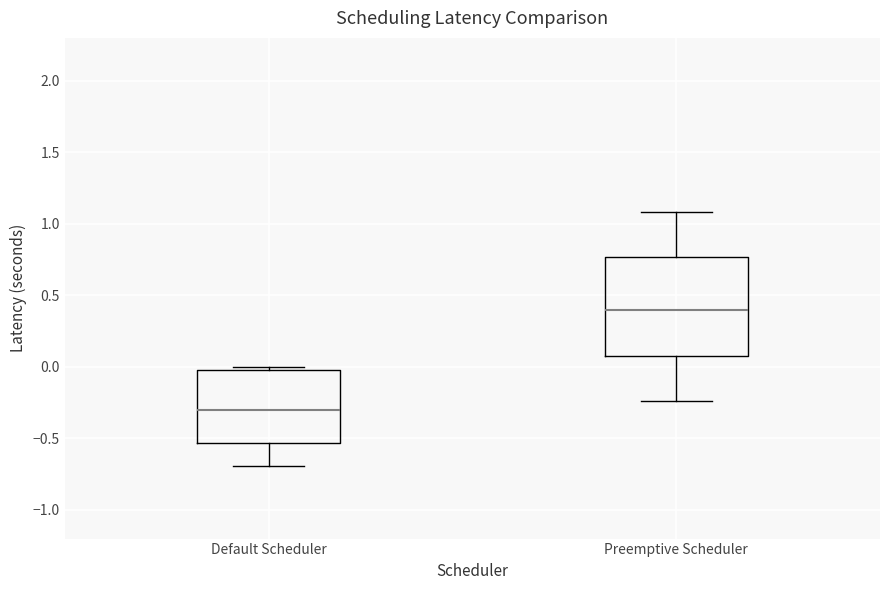

Which box has the lowest median line?

Default Scheduler